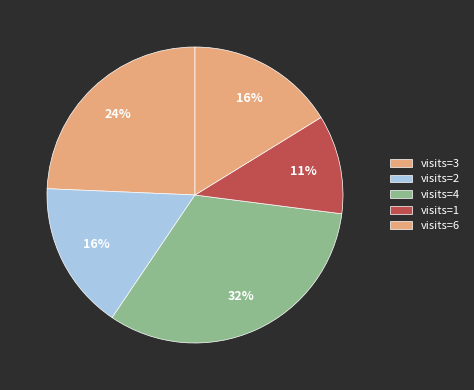

Is there a majority slice in this chart?

No